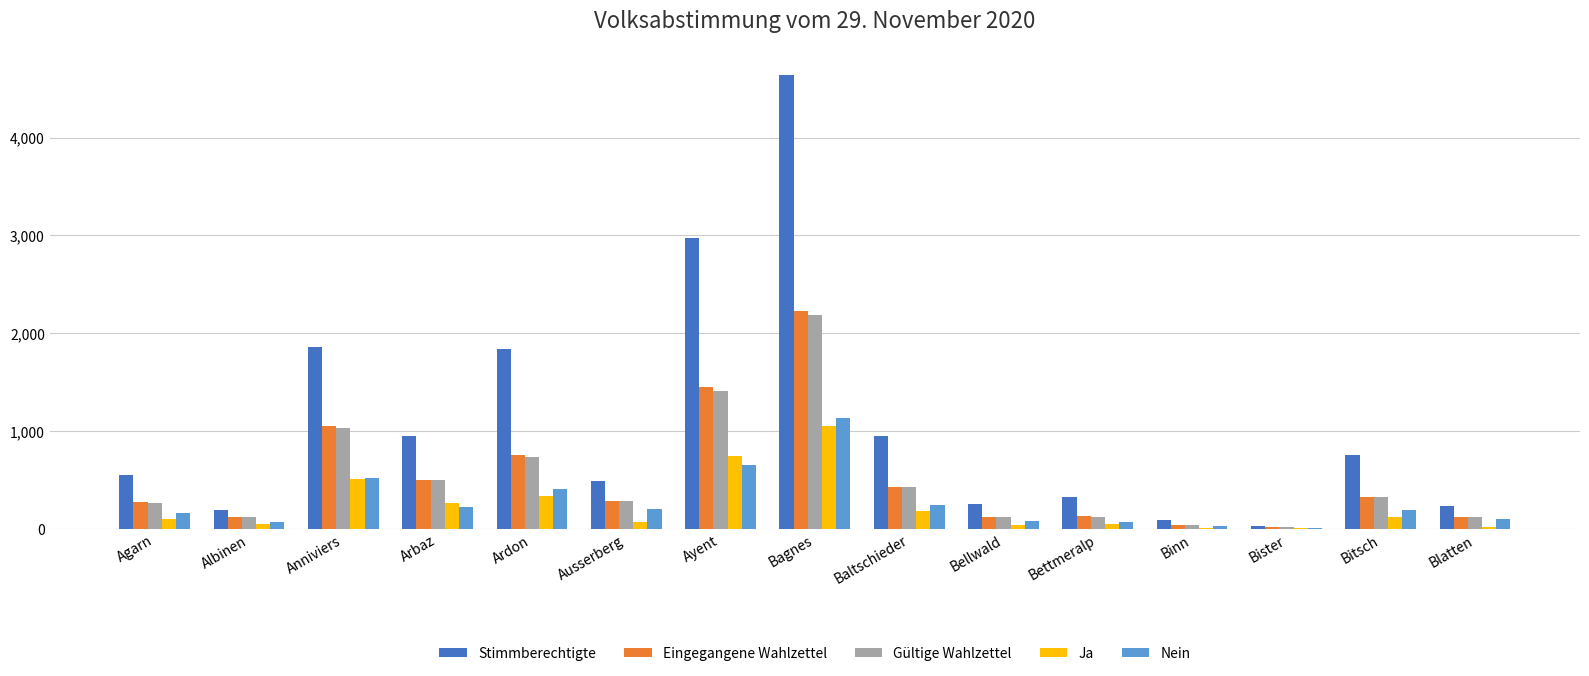

How many data points does each series have?

15